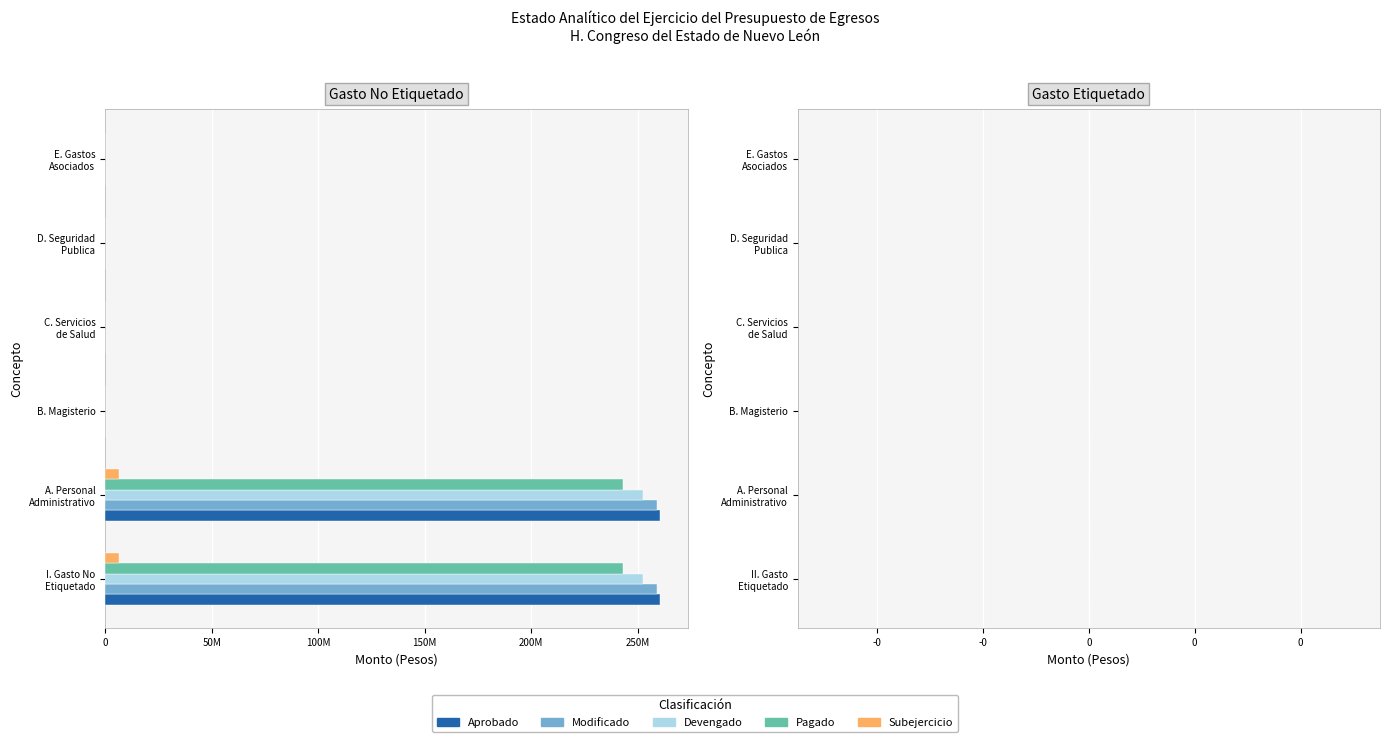

What are all the series names shown in the legend?

Aprobado, Modificado, Devengado, Pagado, Subejercicio